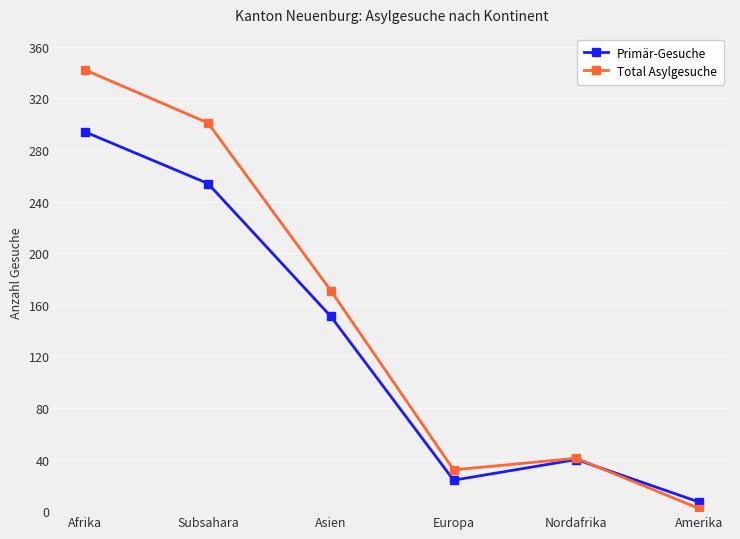

Which series ends up on top after the final intersection of Total Asylgesuche and Primär-Gesuche?

Primär-Gesuche